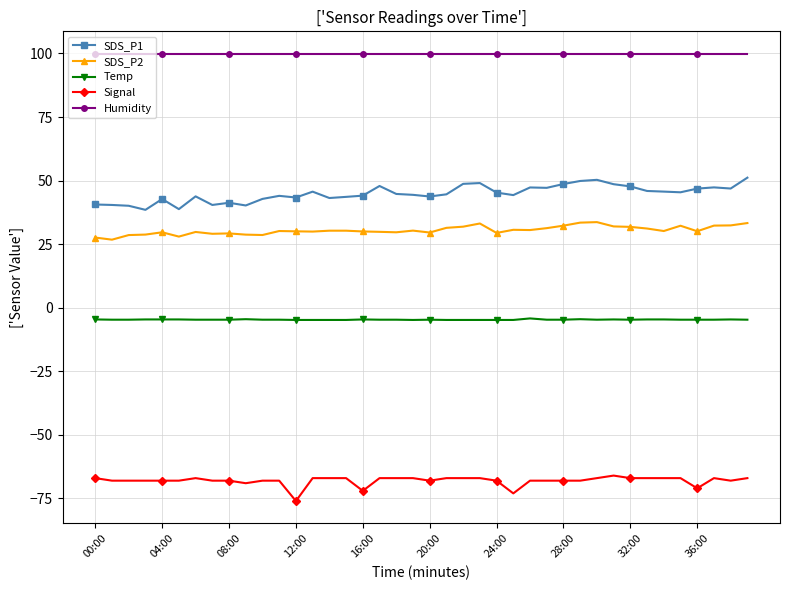

What is the greatest value displayed?

99.9